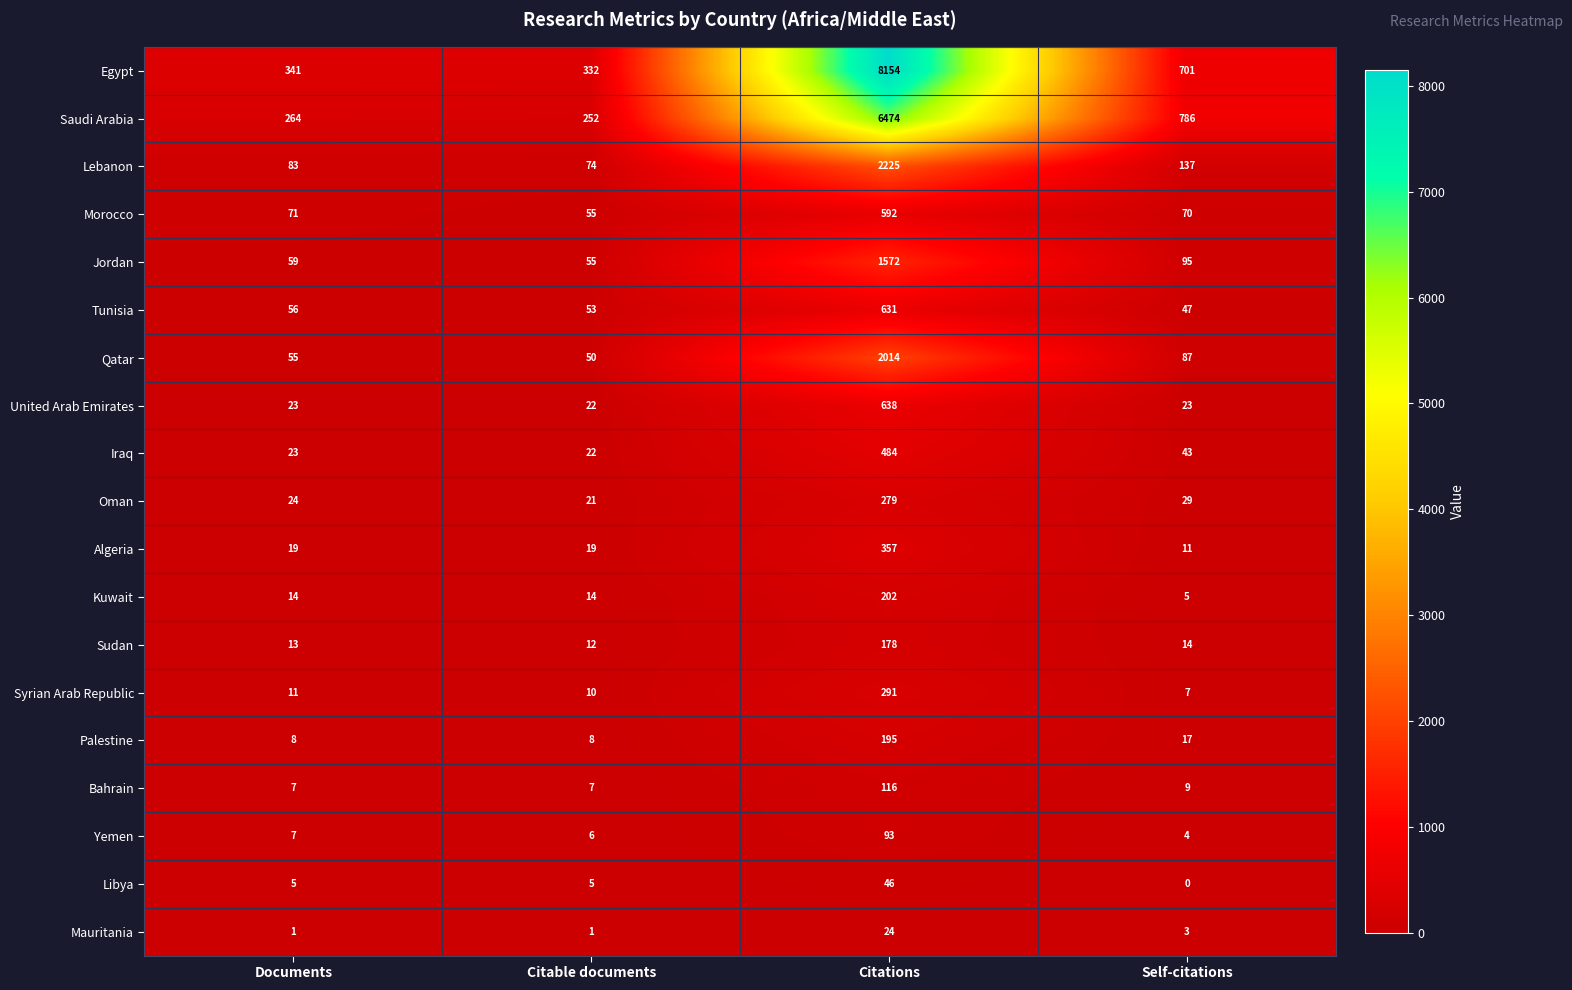

At which label does Kuwait reach its minimum?

Self-citations